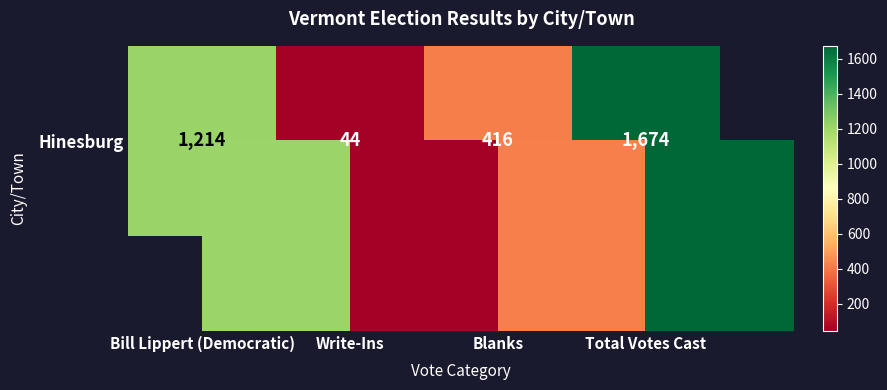

What is the smallest value displayed?

44